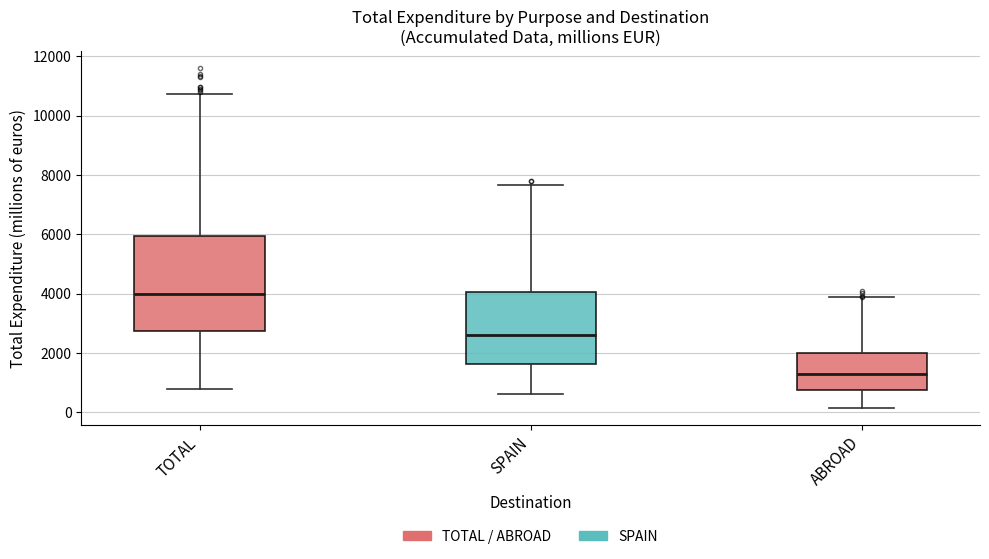

Reading left to right, read every box against the y-axis: the position of its median line, the range the box covers, and the ends of its whiskers. The values are not printed on the chart, so give them approximately, as read against the axis.

TOTAL: median 4000, box 2800 to 6000, whiskers 800 to 10800
SPAIN: median 2600, box 1600 to 4000, whiskers 600 to 7600
ABROAD: median 1400, box 800 to 2000, whiskers 200 to 3800